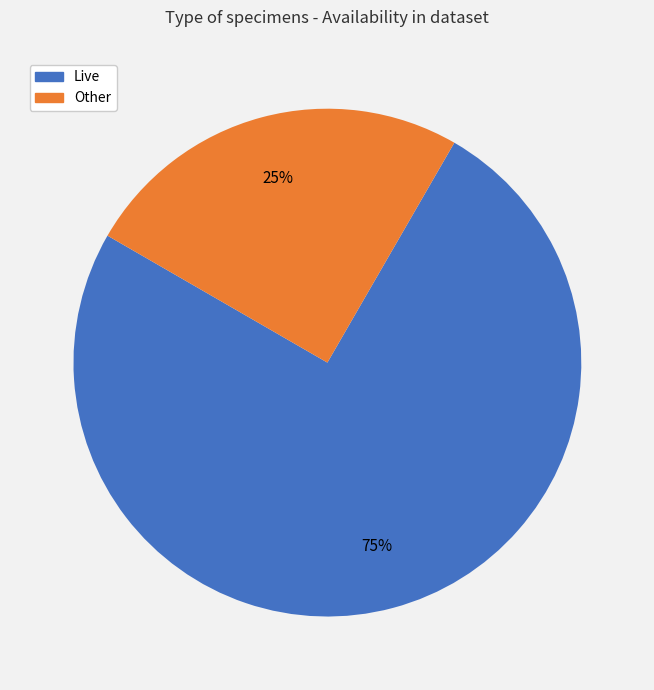

Count the number of slices in the pie.

2